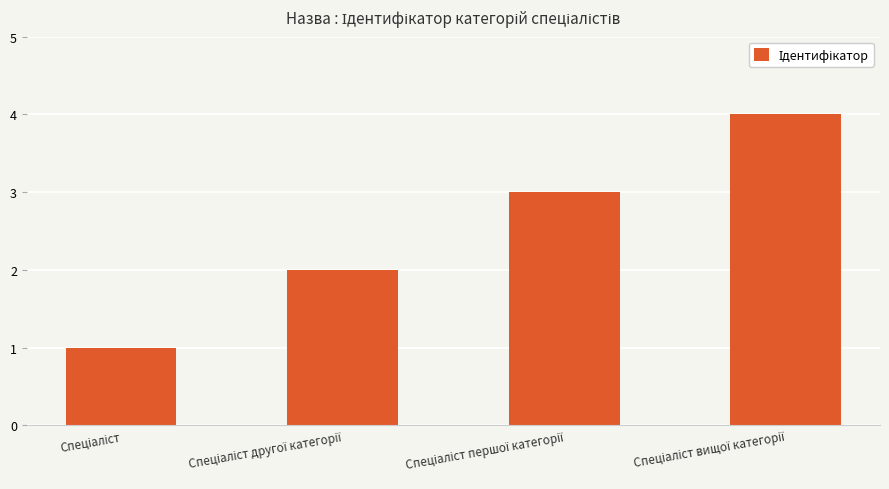

Does the chart contain any negative values?

No